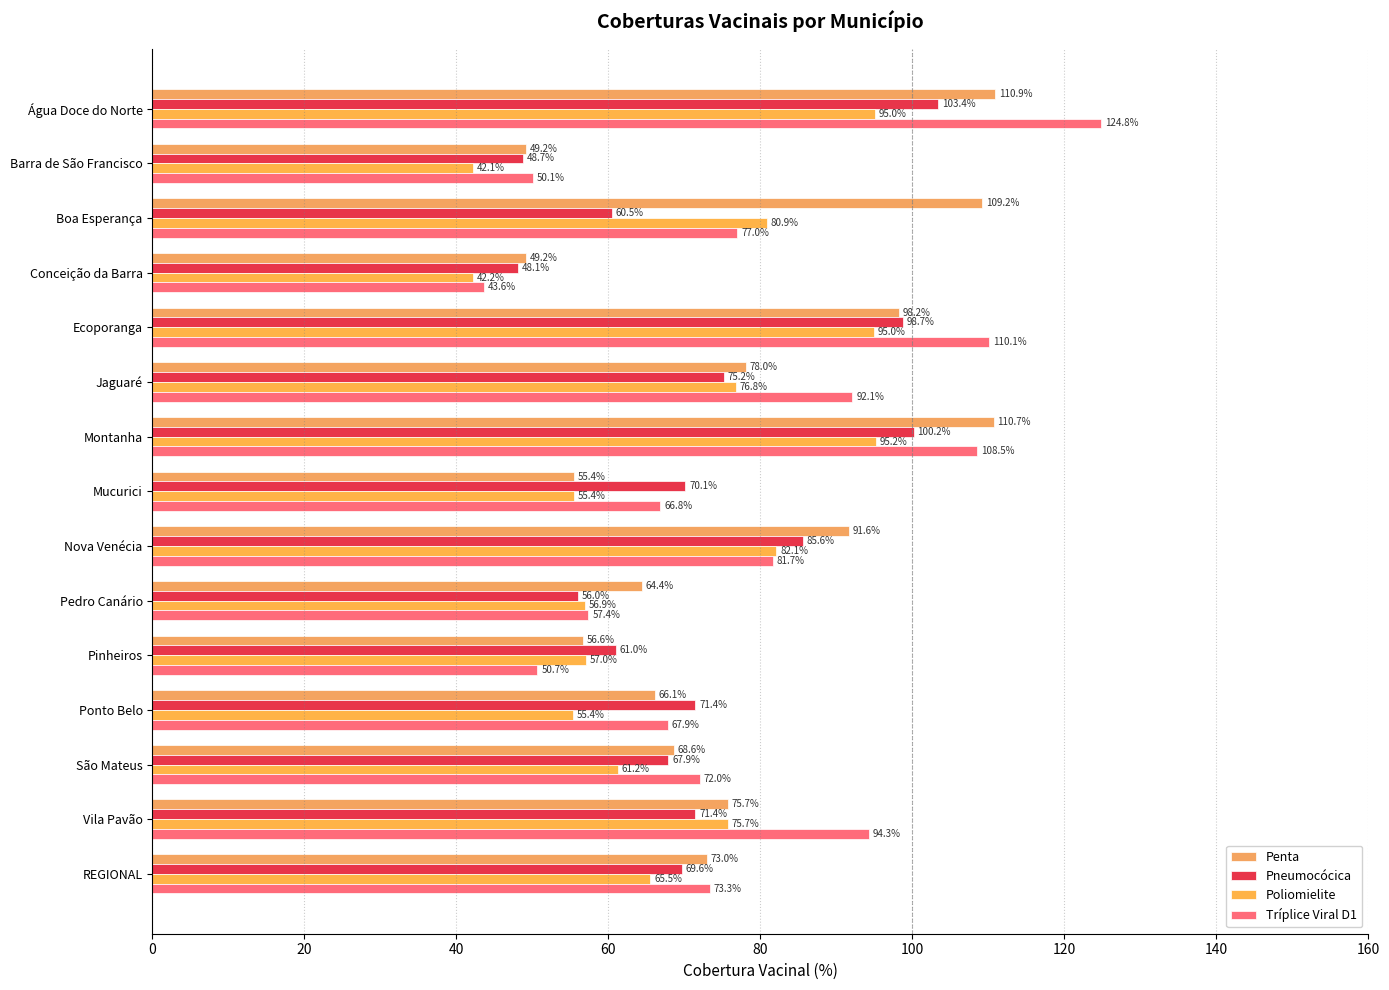

At which category does the chart reach its minimum across all series?

Barra de São Francisco